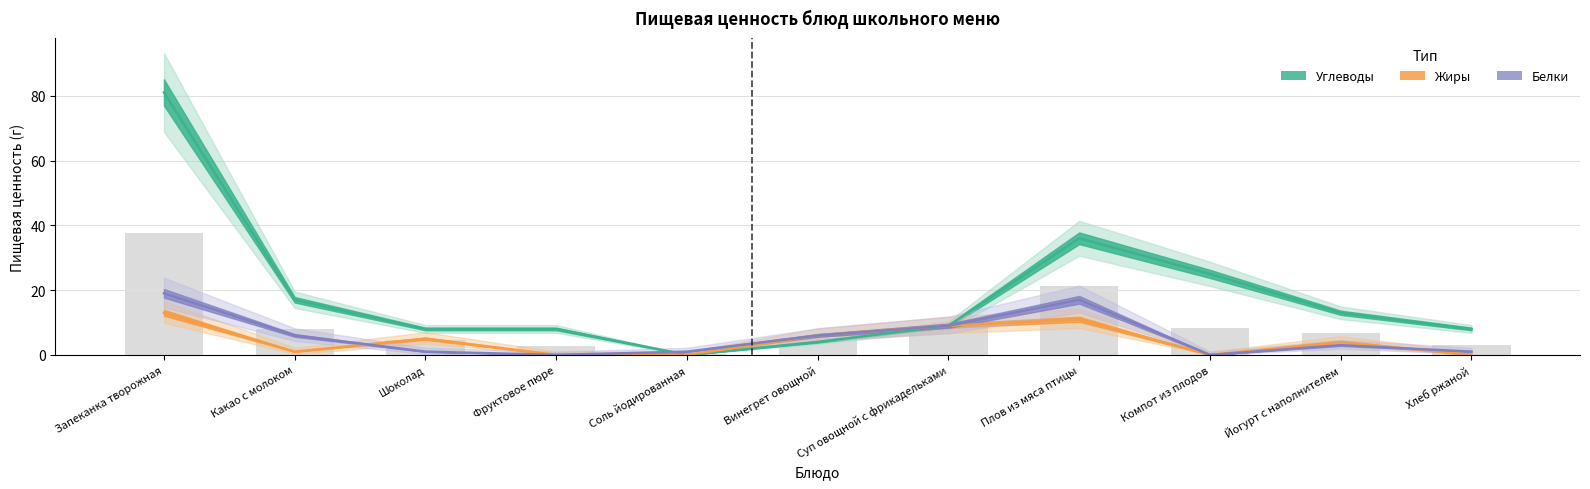

What position from the right is Компот из плодов?

3